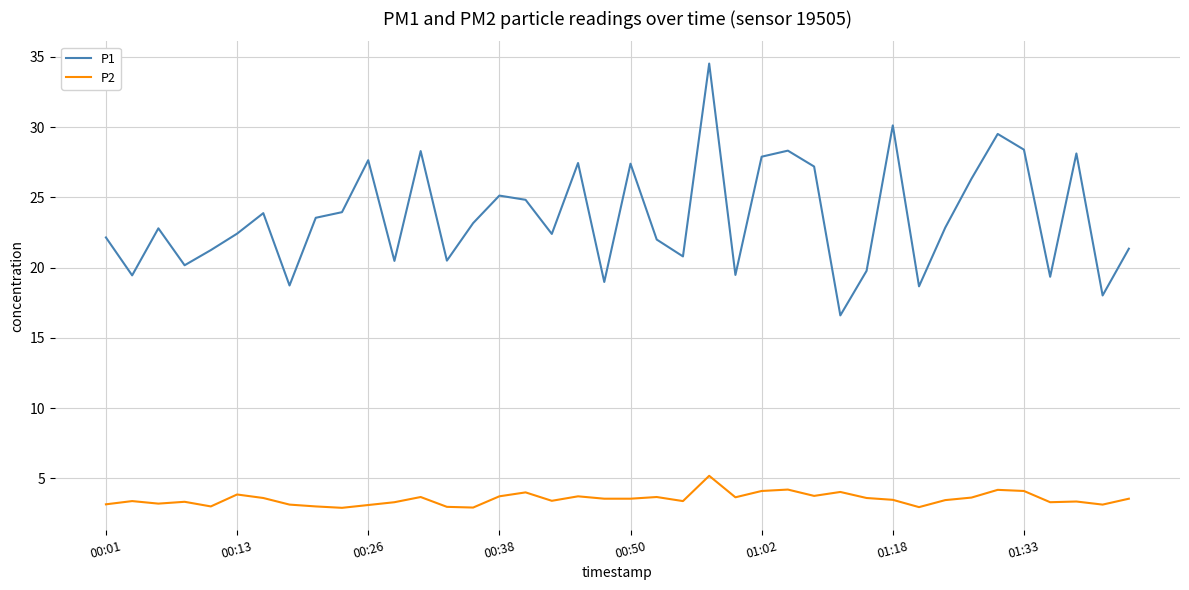

Count the number of data series in this chart.

2